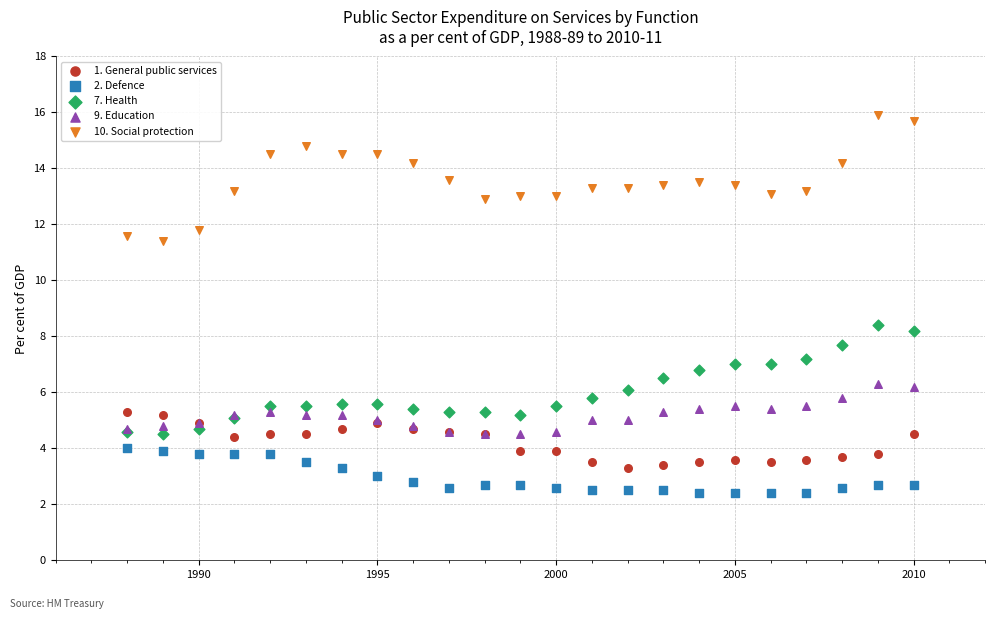

Across all series, what Y value is closest to 9?

8.4